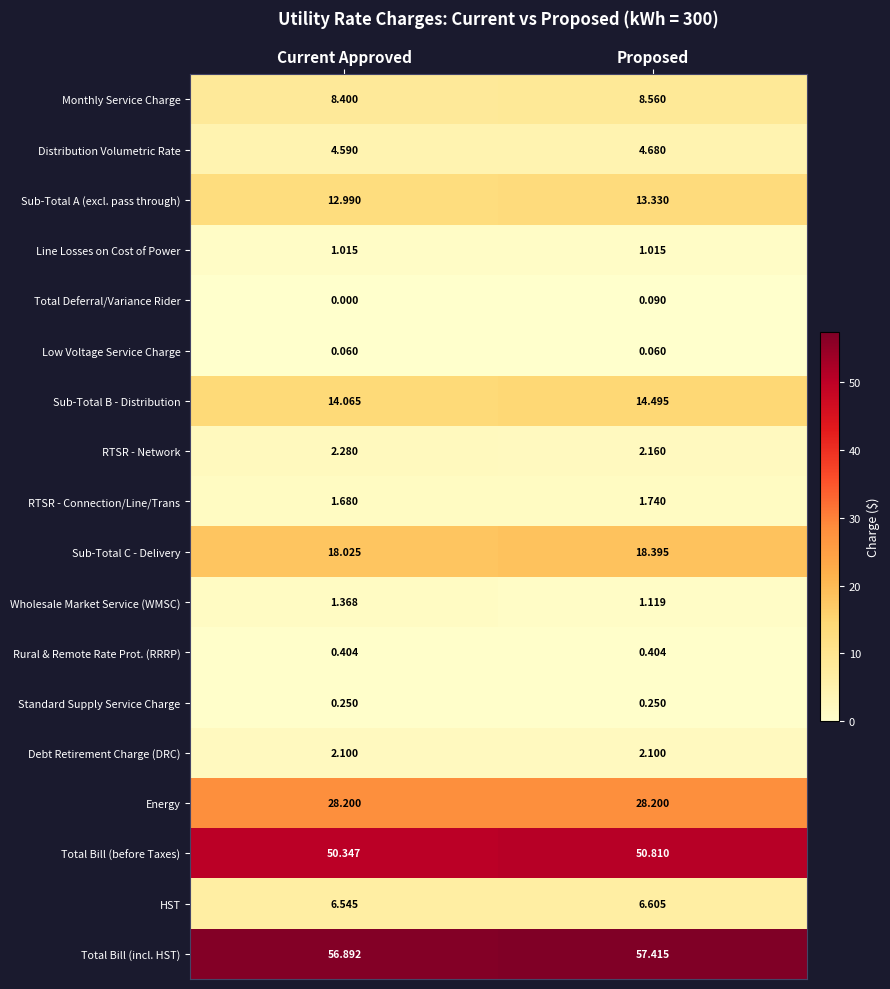

Is the value of Sub-Total A (excl. pass through) at Current Approved greater than the value of RTSR - Network at Current Approved?

Yes